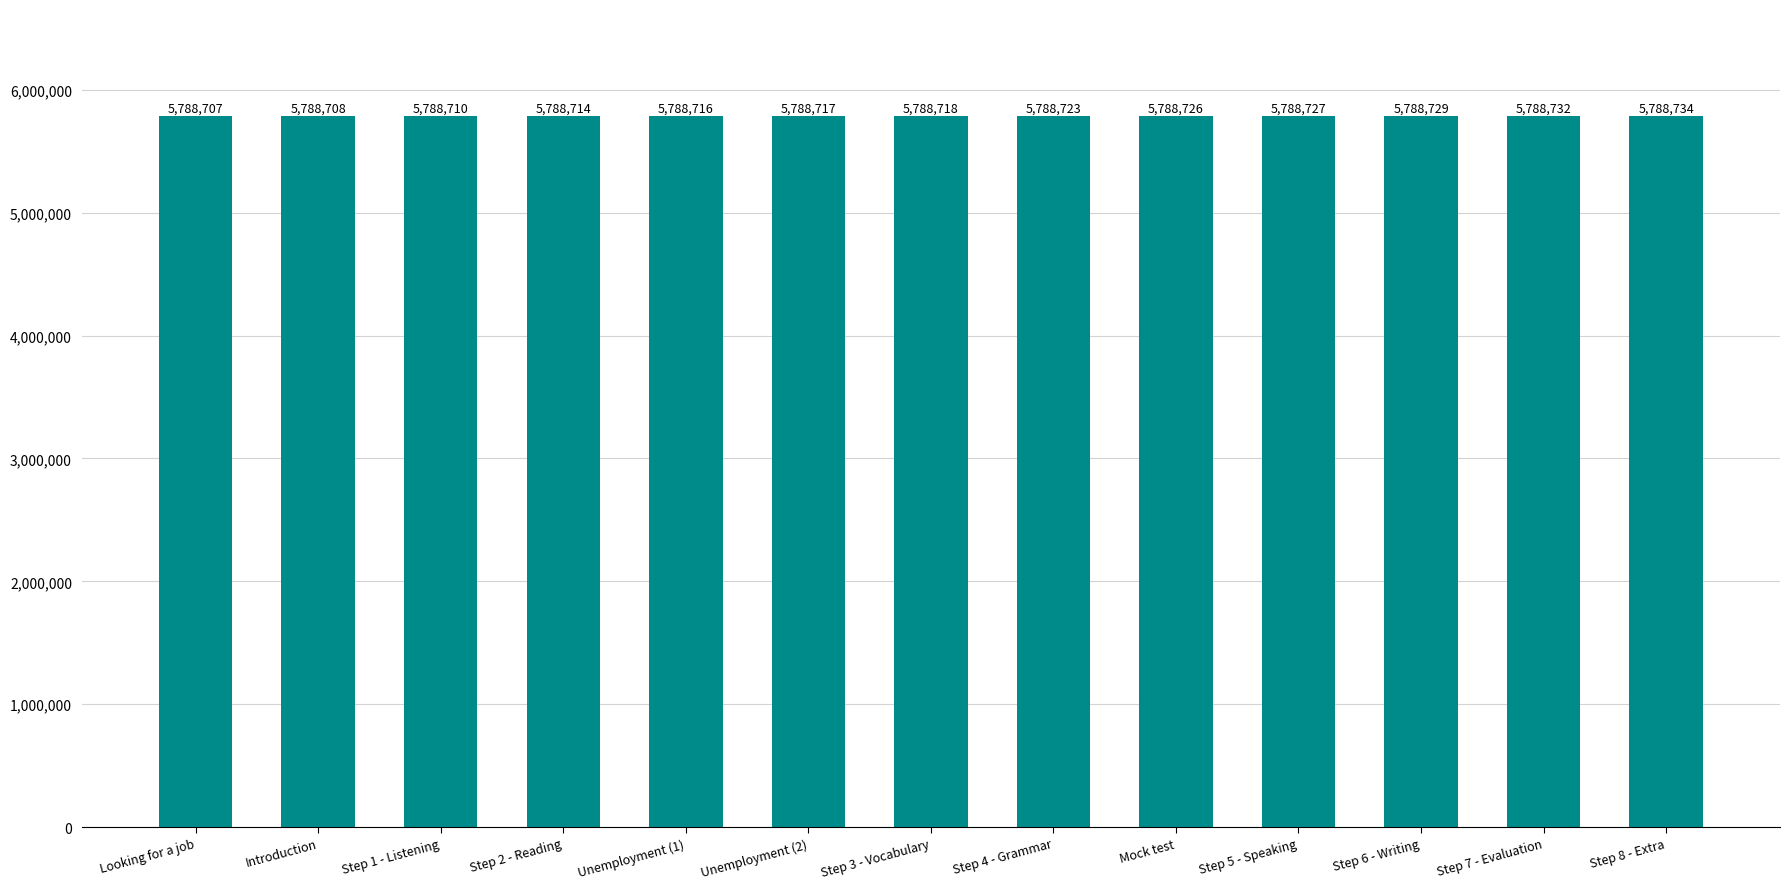

What is the smallest value displayed?

5788707